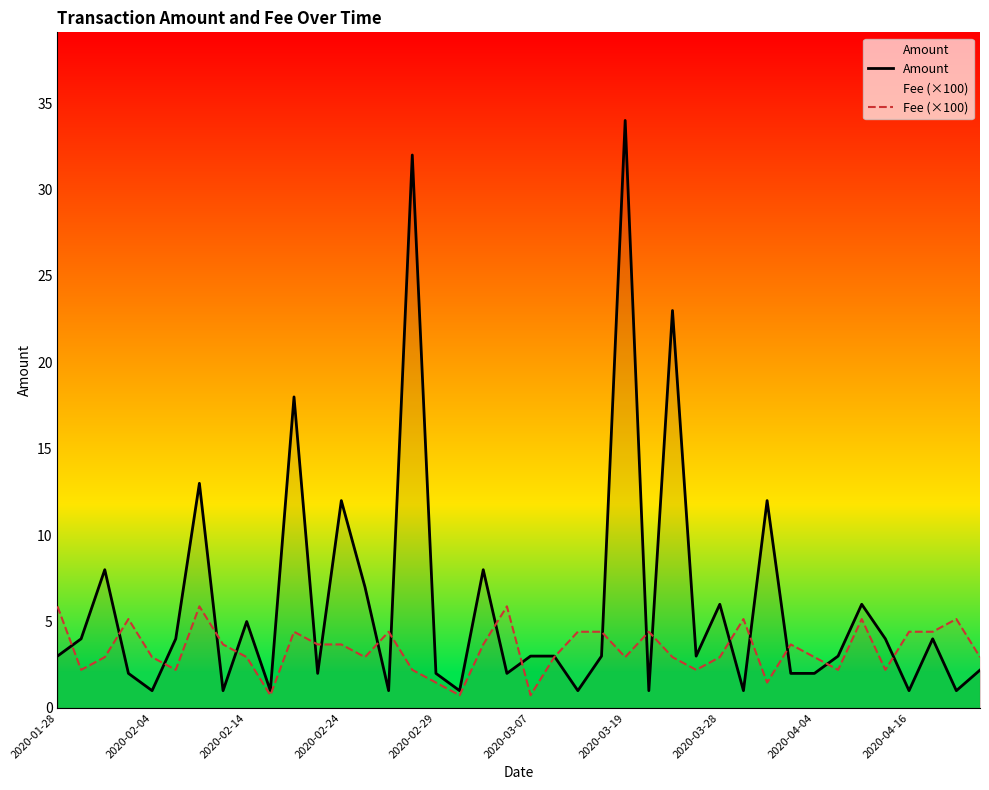

What is the maximum value for Fee (×100)?

5.9